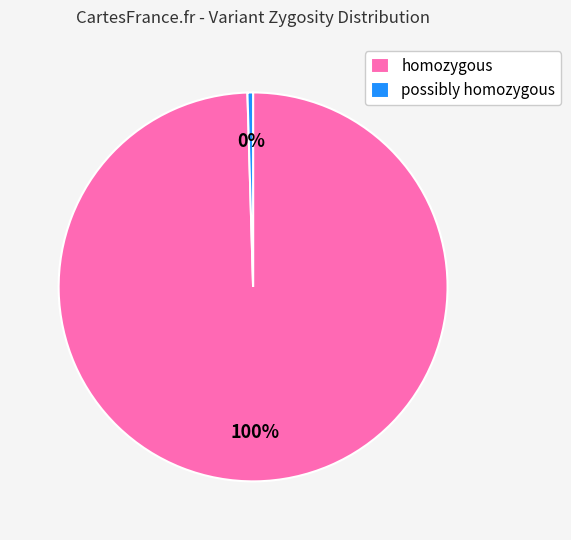

Is it true that homozygous is 92% of the pie?

False